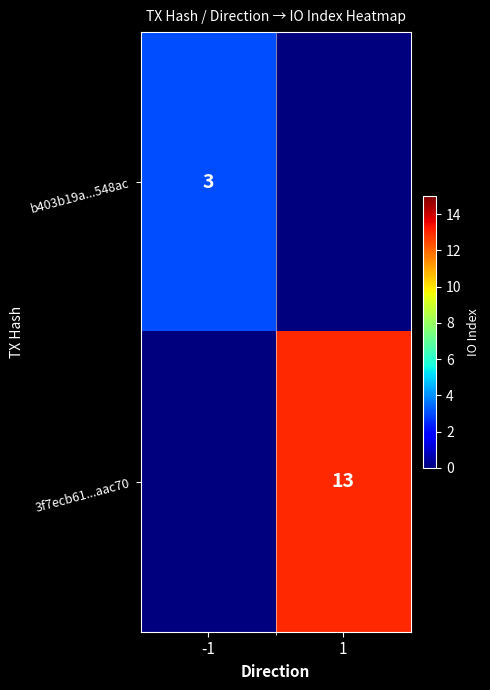

At which category does the chart reach its minimum across all series?

1